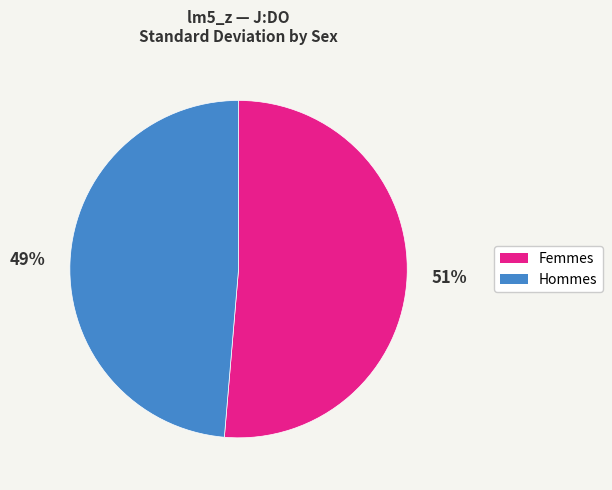

To the nearest percent, what is the combined percentage of Femmes and Hommes?

100%